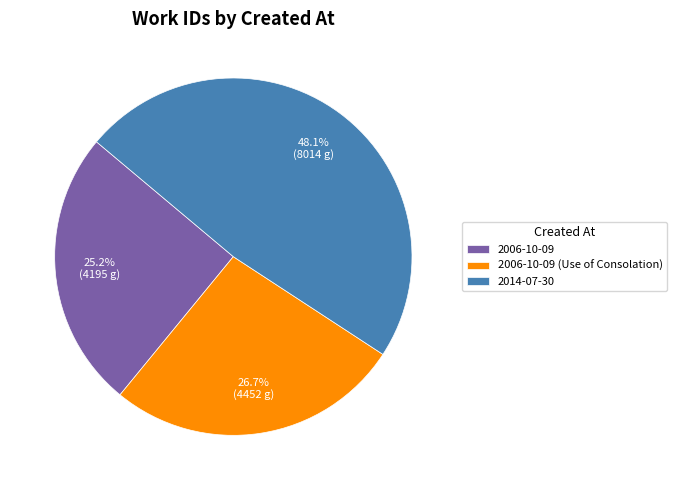

What is the total percentage of 2014-07-30 and 2006-10-09?

73.3%